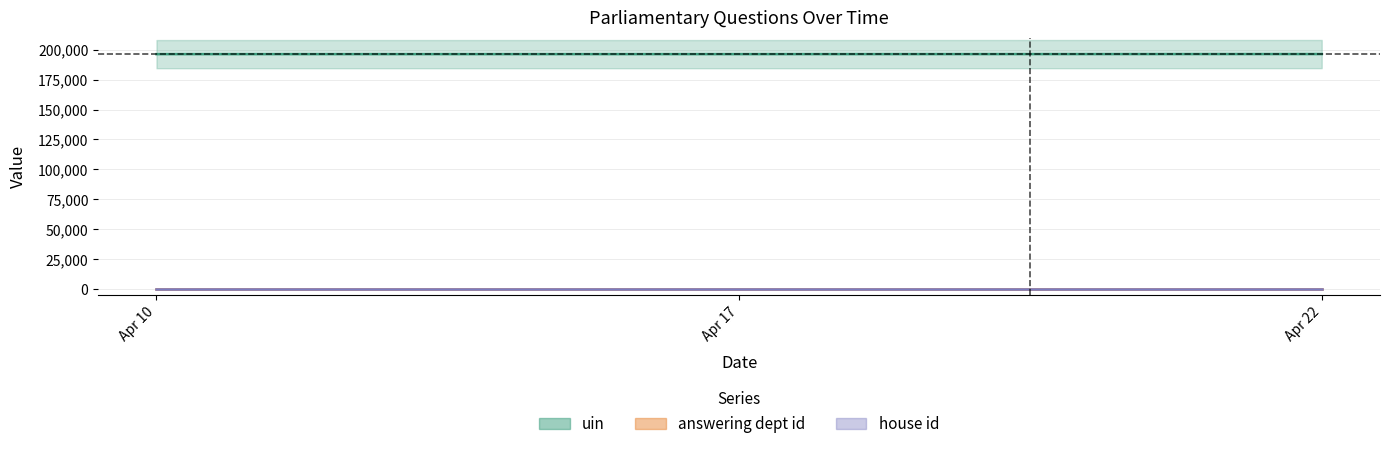

Which label corresponds to the largest value in the chart?

Apr 22